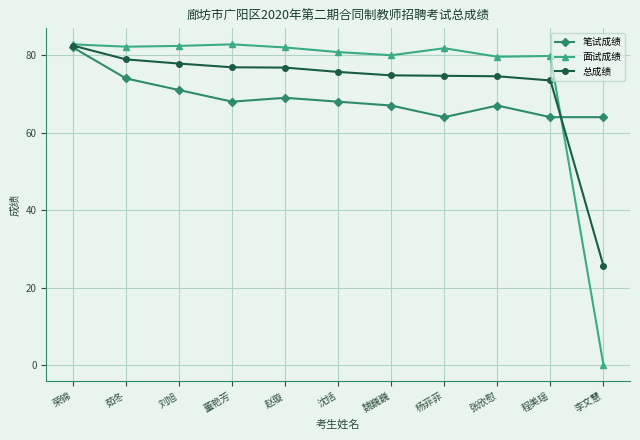

Rank the series by their average value, from highest to lowest.

面试成绩, 总成绩, 笔试成绩